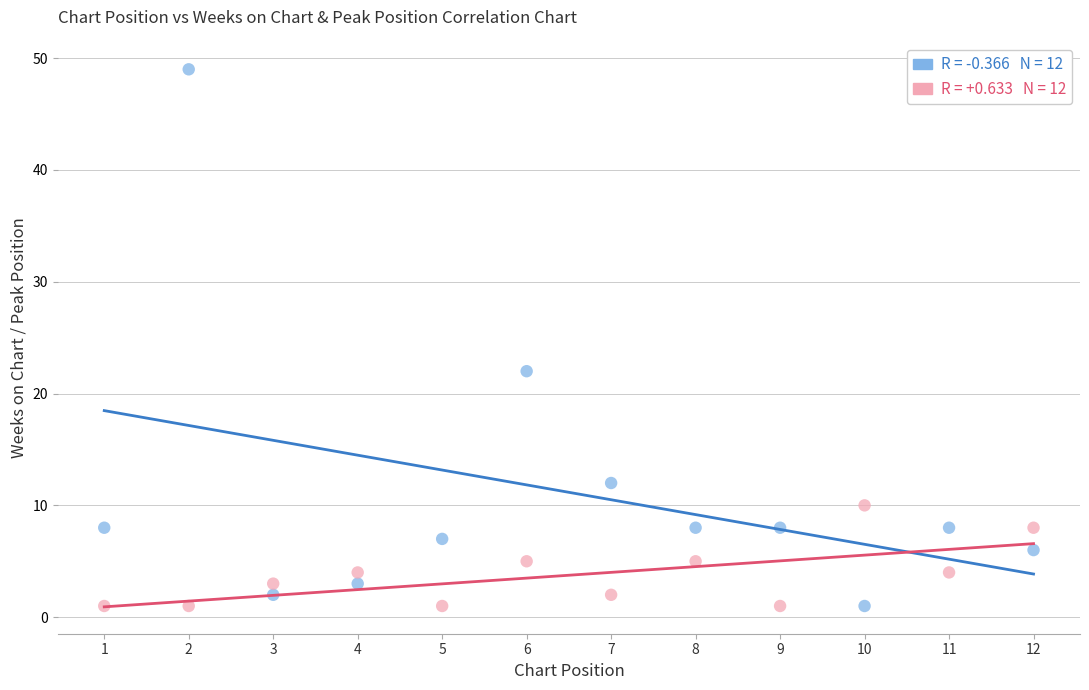

Across all data points, what is the range of Y values (max minus min)?

48